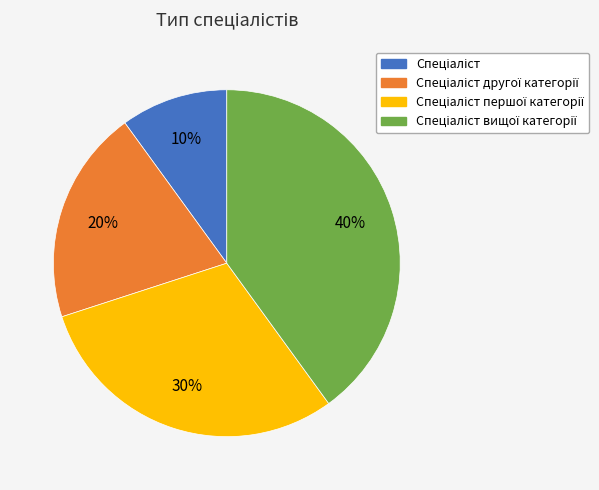

Is there any slice that represents more than half of the pie?

No